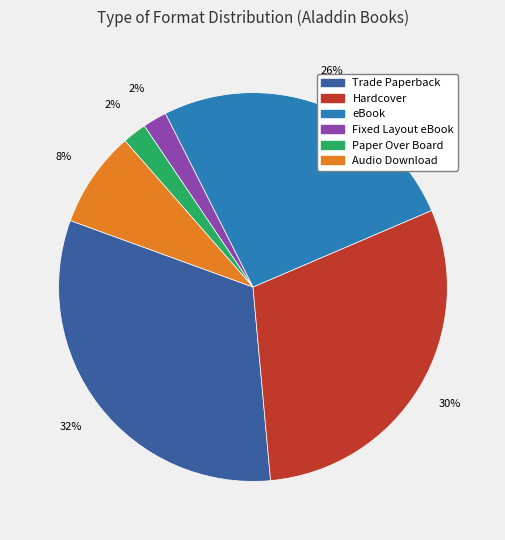

Which has a higher value, Hardcover or Paper Over Board?

Hardcover